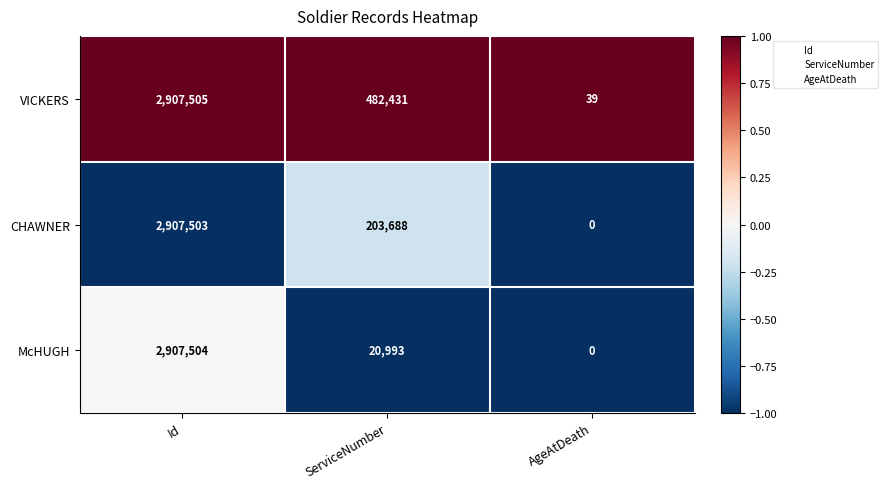

Which series has the largest total across all categories?

VICKERS